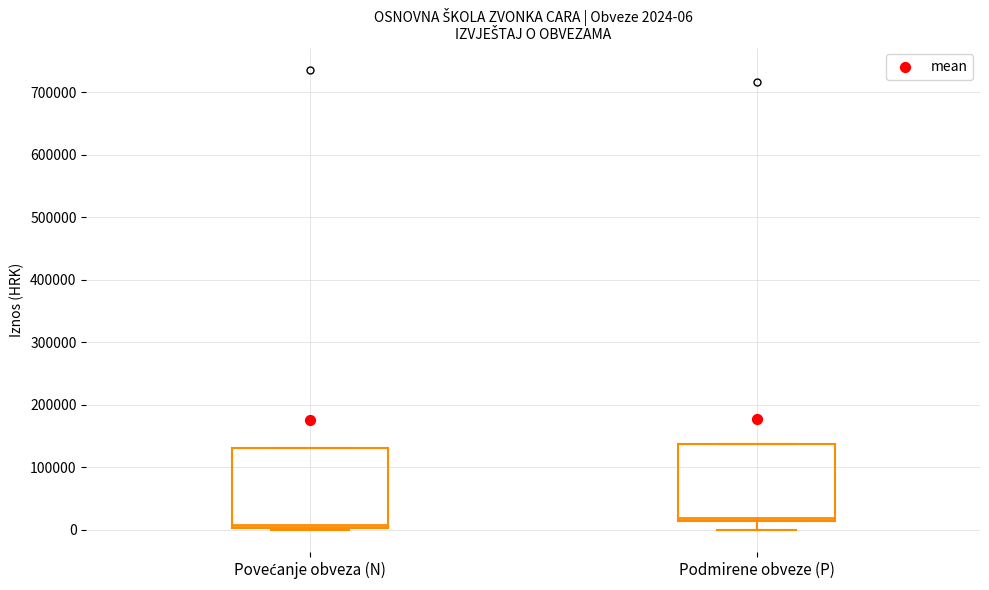

Which box's median line is the lowest?

Povećanje obveza (N)